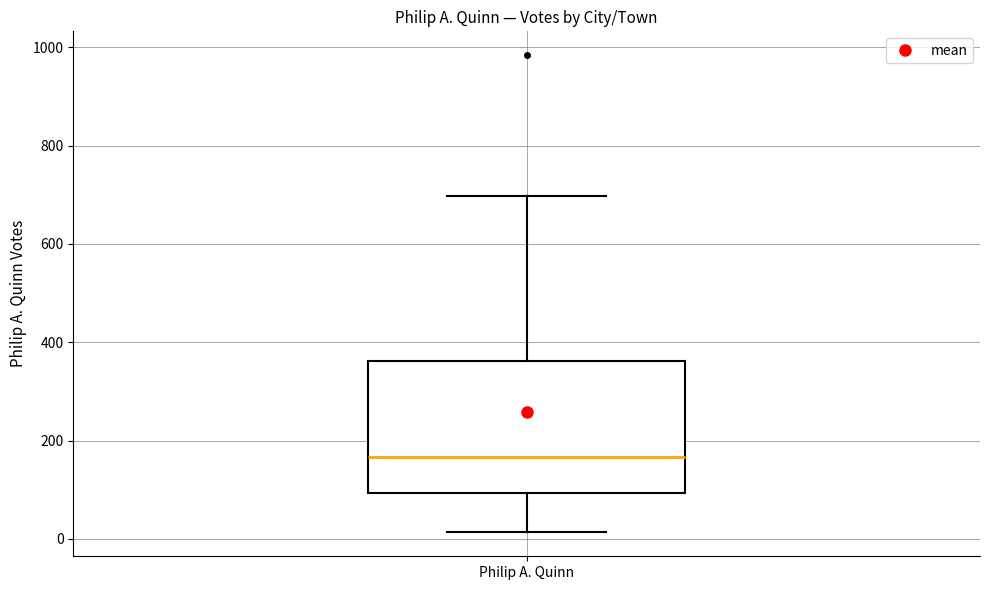

Transcribe this box plot: give where the median line is, the range the box spans, and where the two whiskers end, as read against the y-axis. The values are not printed on the chart, so give them approximately, as read against the axis.

median 160, box 100 to 360, whiskers 20 to 700